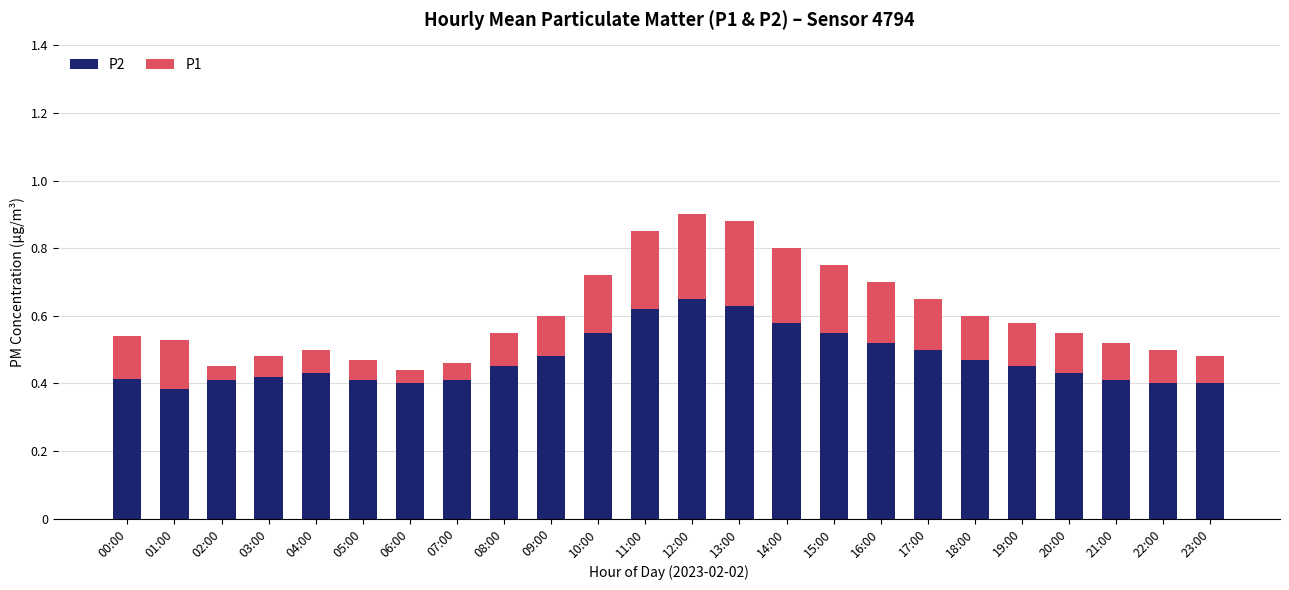

Count the P2 values in the range 0 to 1.

24